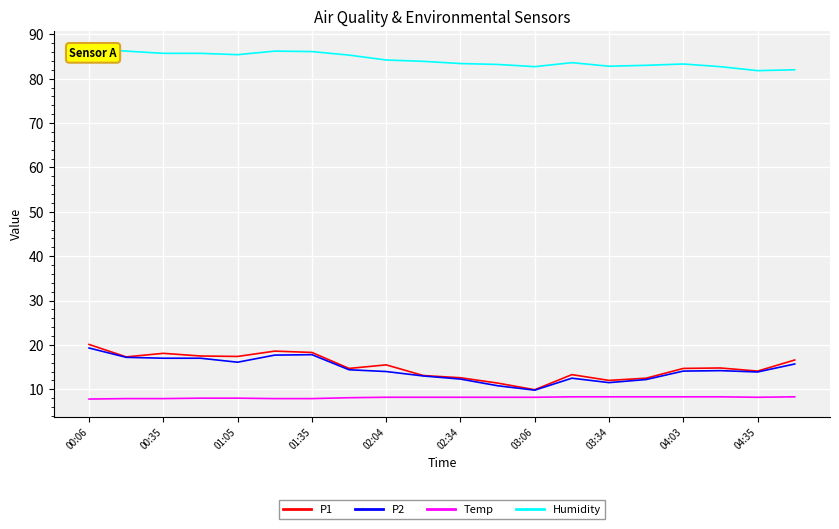

How many interior local valleys does the P2 series have?

4